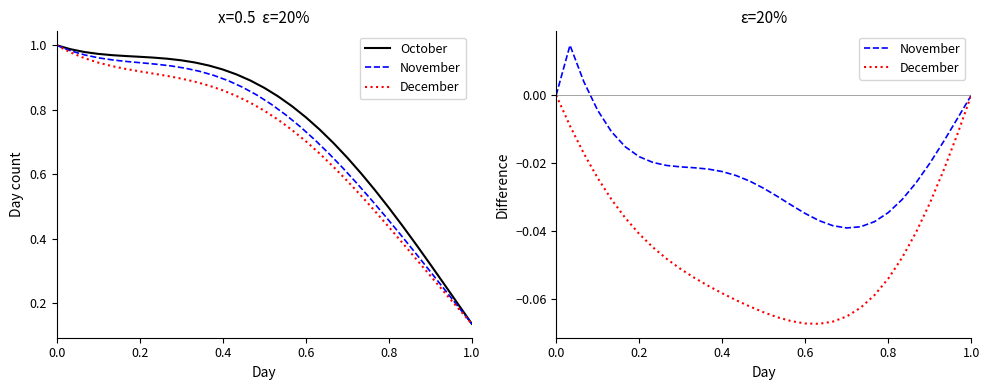

How many positive values does the November series have?

2